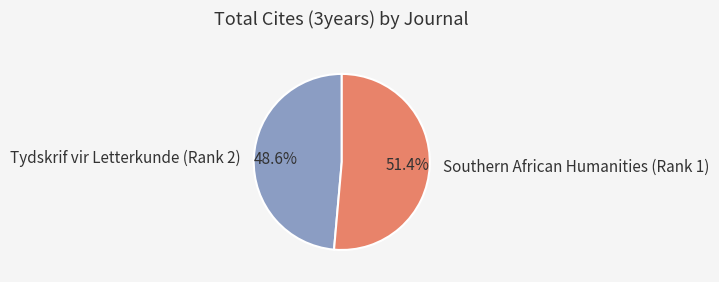

What percentage do Southern African Humanities (Rank 1) and Tydskrif vir Letterkunde (Rank 2) together represent?

100.0%